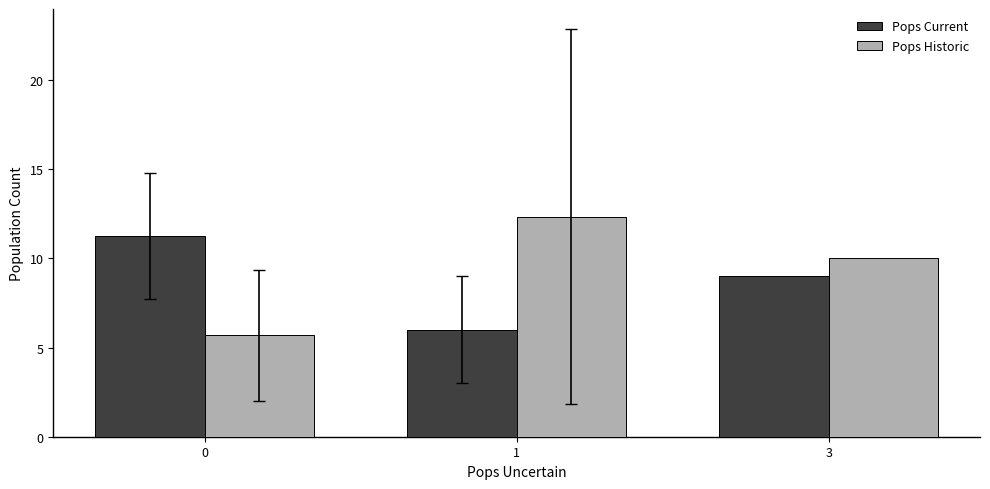

The value of Pops Current at 1 is 6.0. True or false?

True